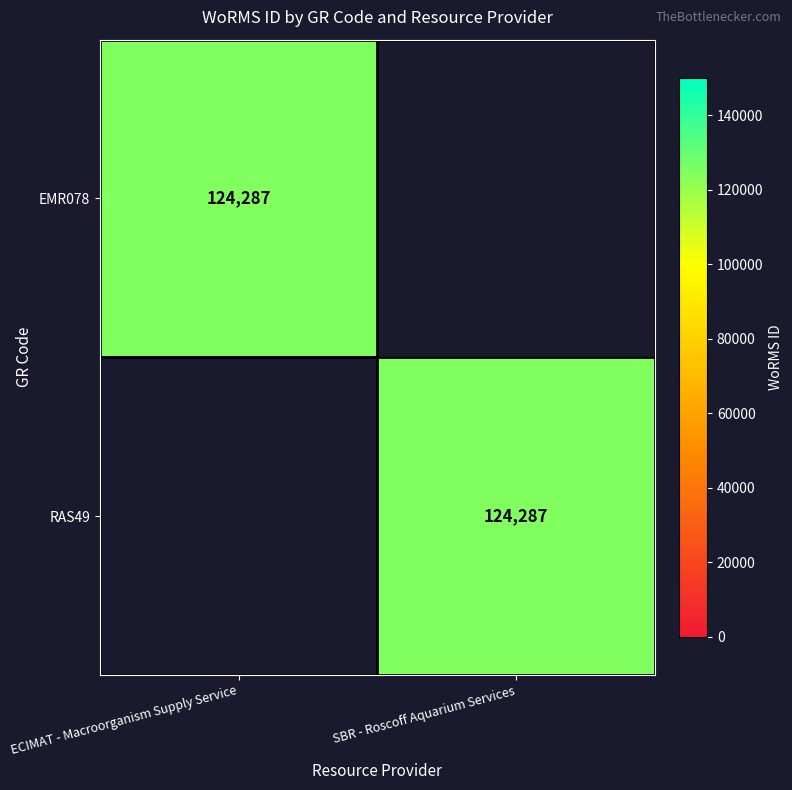

The value of RAS49 at SBR - Roscoff Aquarium Services is 124287. True or false?

True